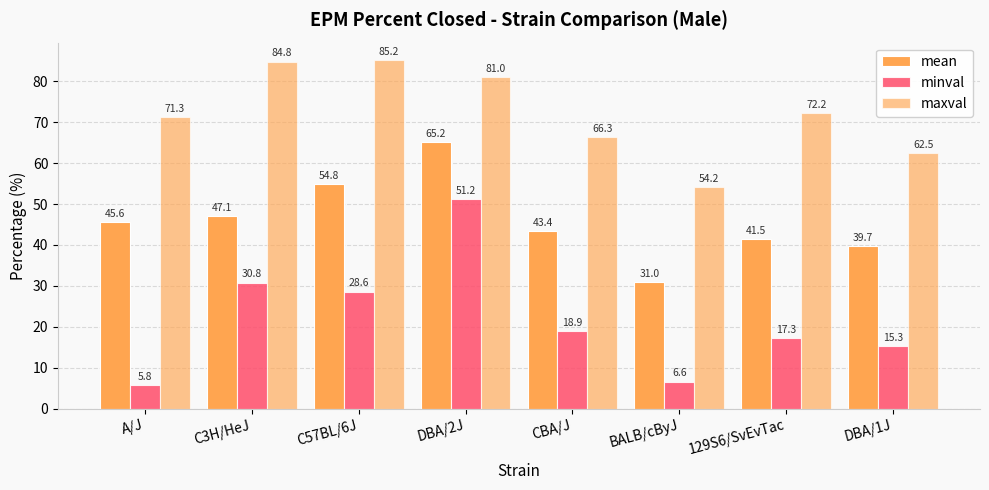

Does the chart contain stacked bars?

No